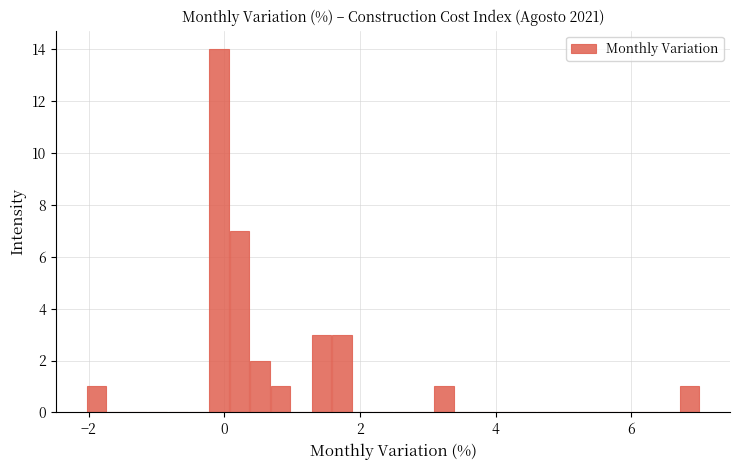

Around what value on the x-axis is the tallest bar? Give the approximate position of its centre, as read against the axis.

0.0